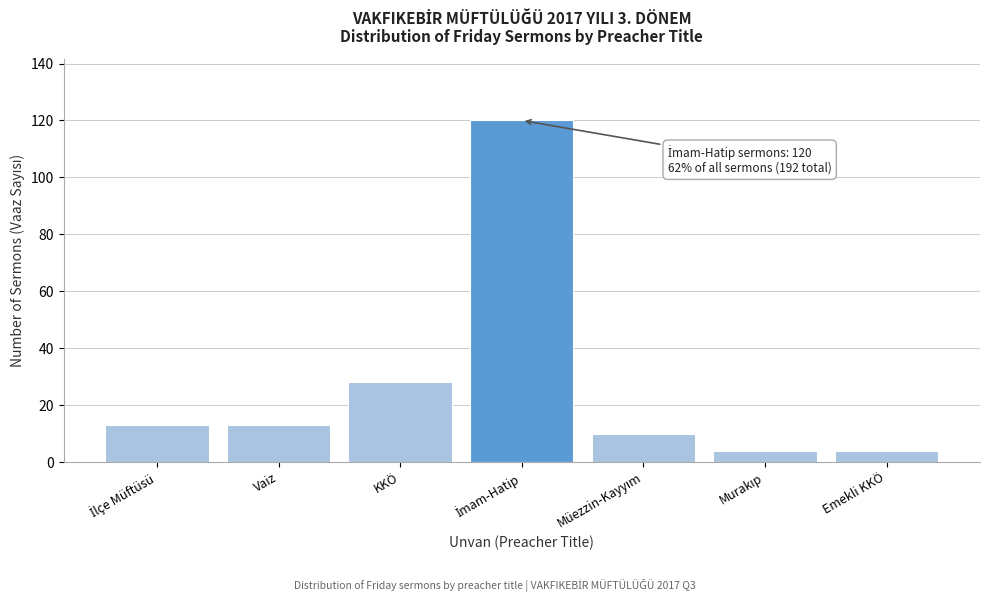

Reading left to right, list all the values displayed in this chart.

13	13	28	120	10	4	4